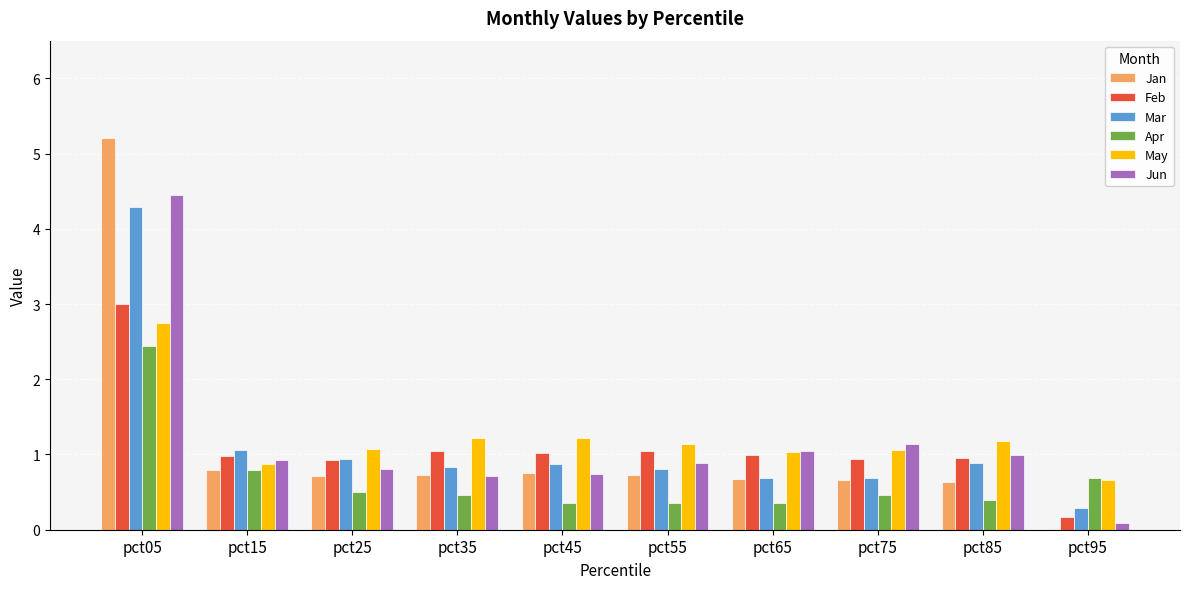

What is the spread (max minus min) of values at pct75?

0.7